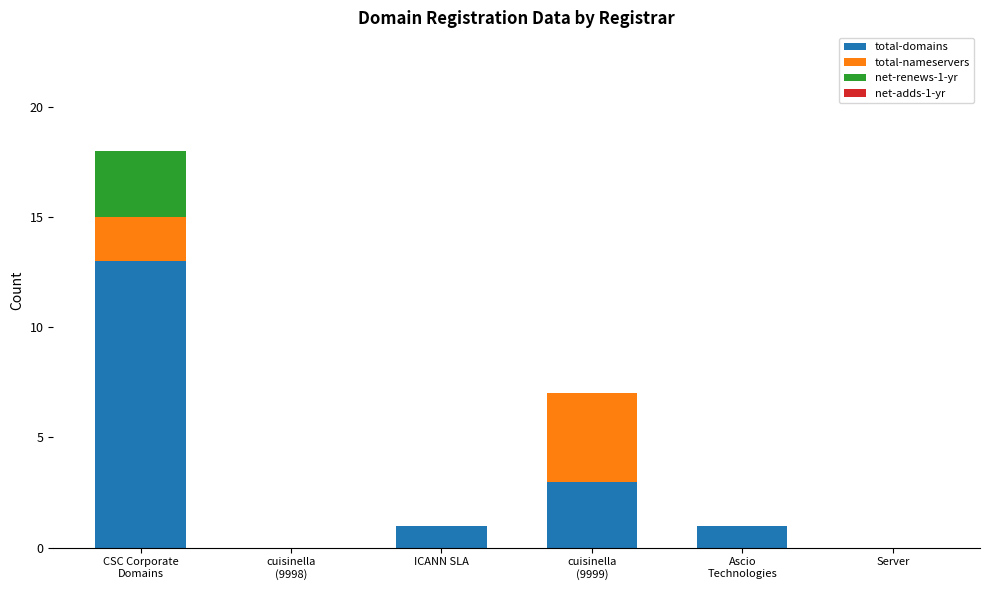

Are the bars horizontal?

No